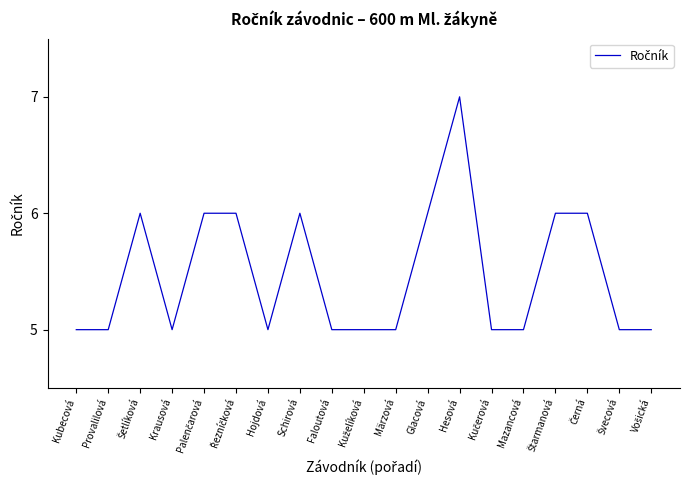

Which has a higher value, Hesová or Glacová?

Hesová